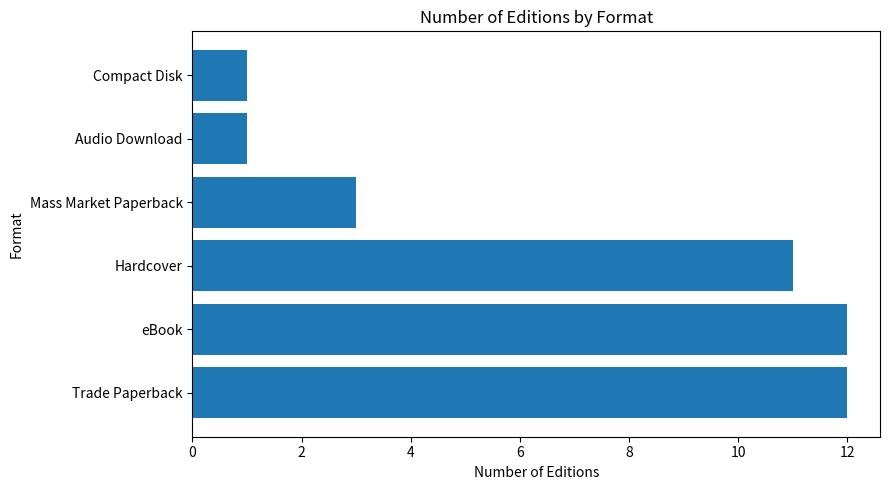

Approximately how many times larger is the value at eBook compared to Mass Market Paperback?

4.0